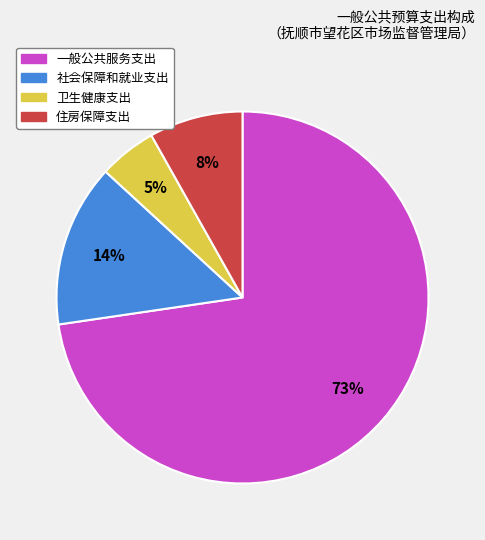

How many slices are in this pie chart?

4